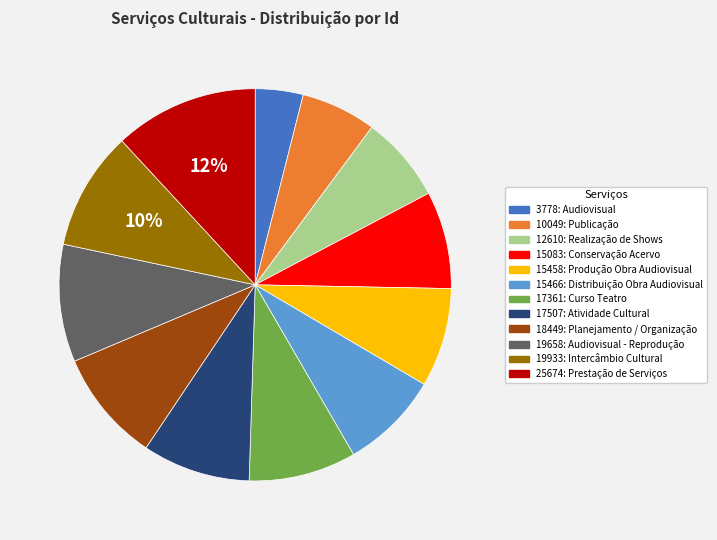

Is 19658: Audiovisual - Reprodução the majority of the pie?

No